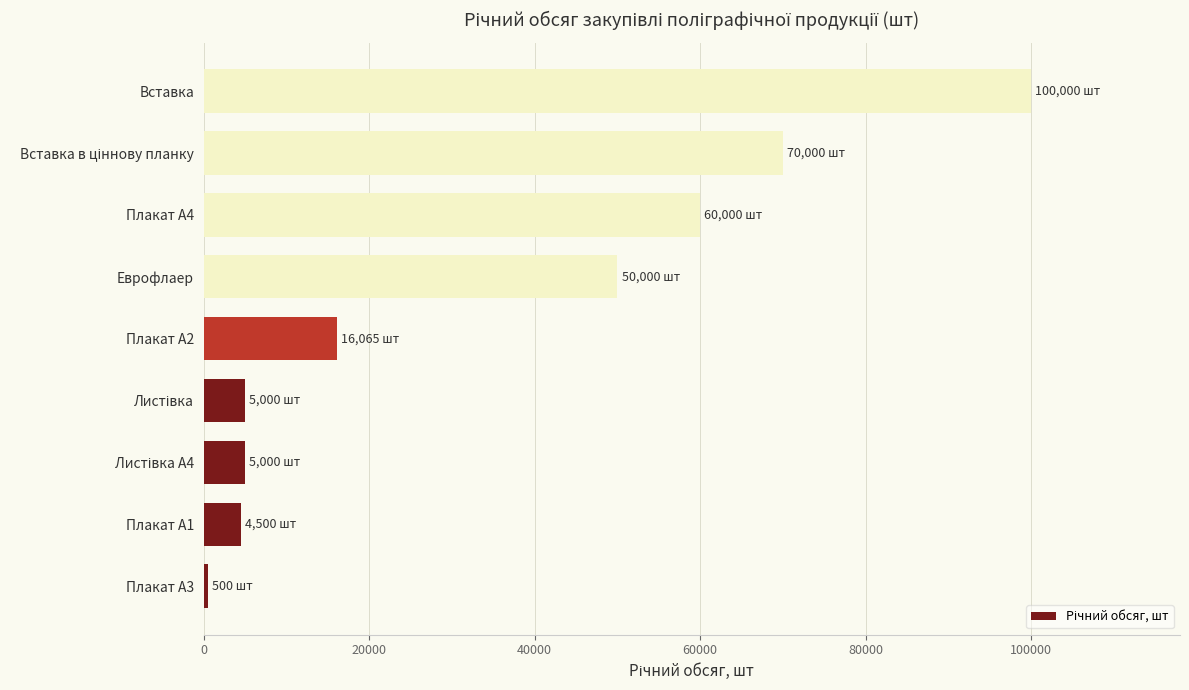

At which category does the chart reach its peak across all series?

Вставка